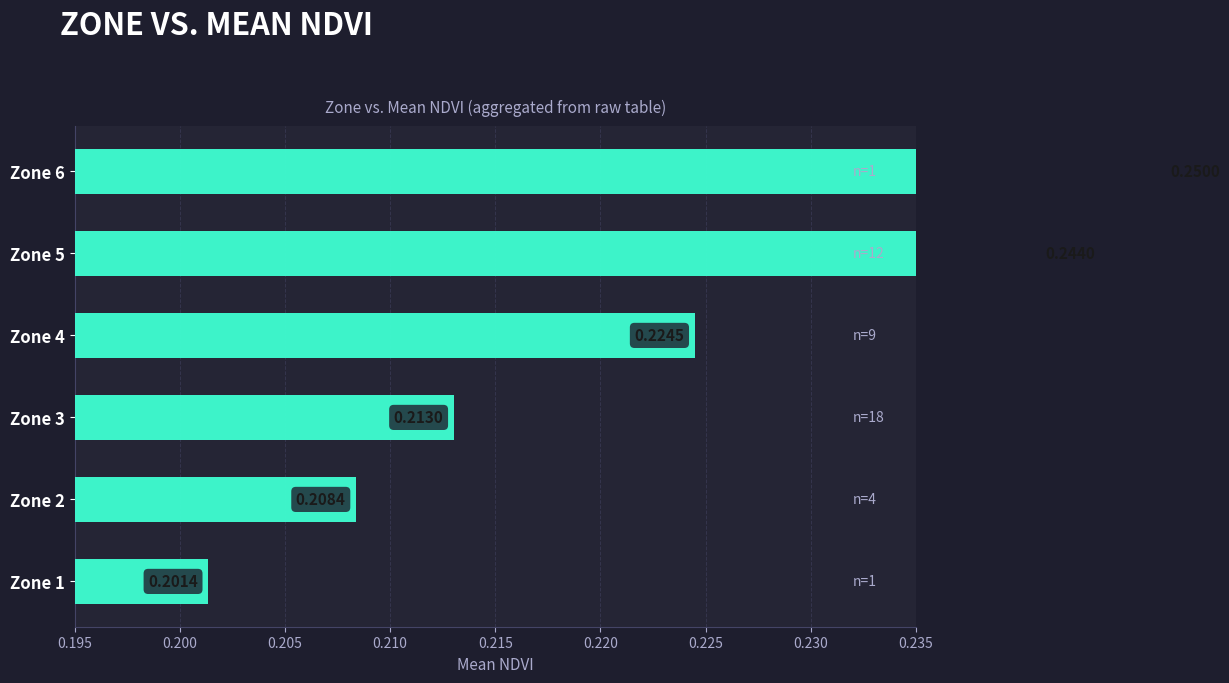

Between Zone 1 and Zone 3, which is larger?

Zone 3